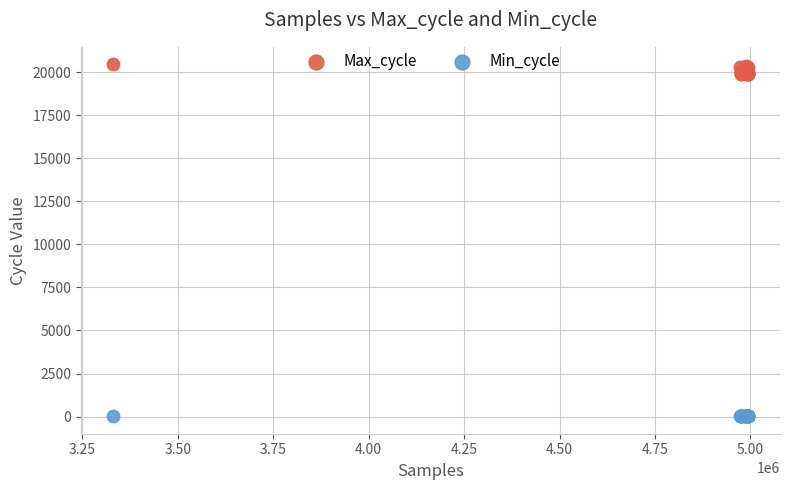

What are all the series names shown in the legend?

Max_cycle, Min_cycle